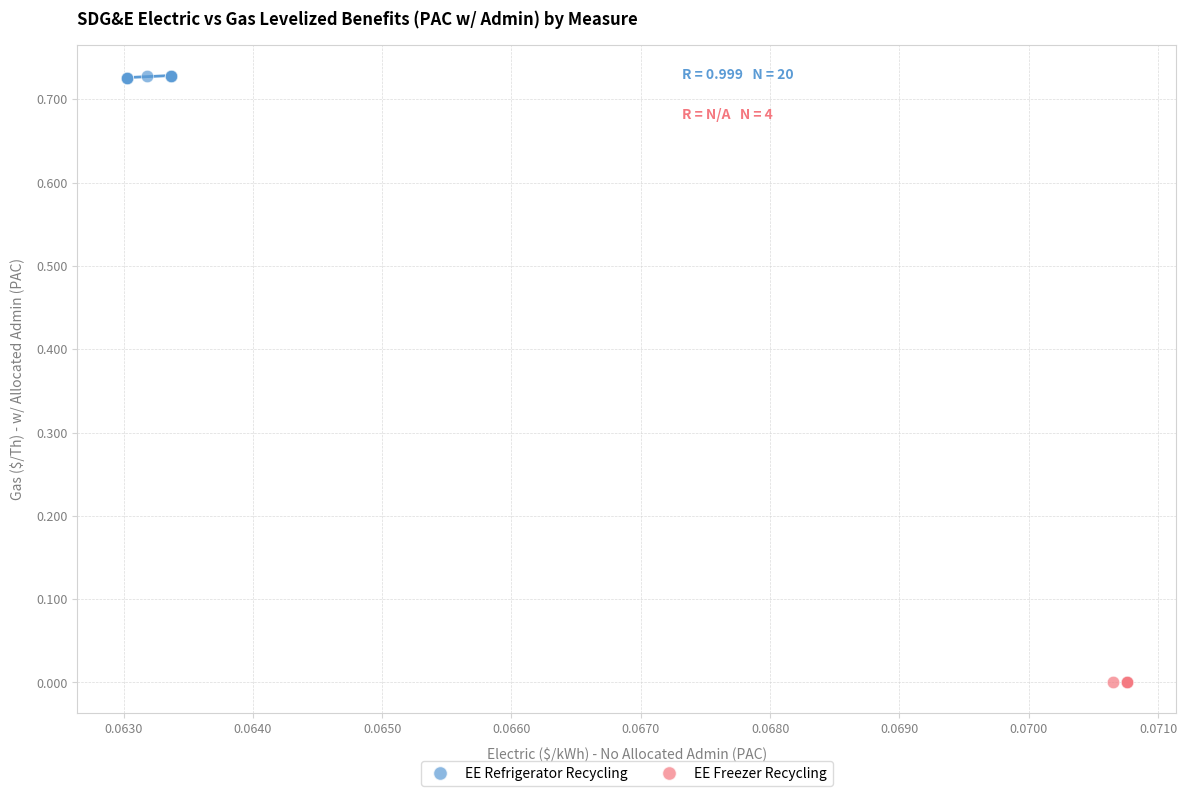

Which series reaches the maximum Y coordinate?

EE Refrigerator Recycling